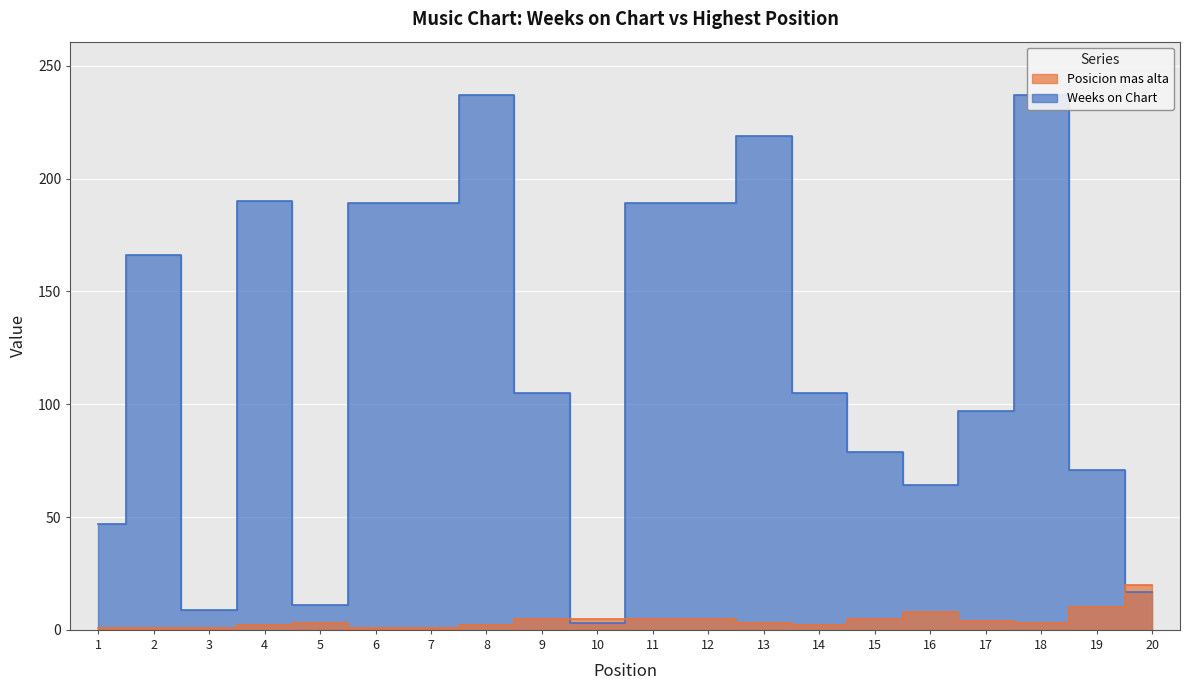

Where do Weeks on Chart and Posicion mas alta first cross each other?

9 and 10